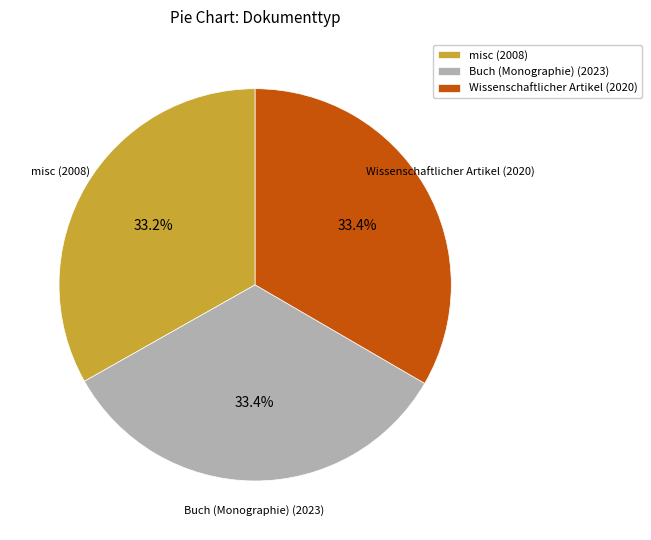

Approximately how many times larger is the value at misc (2008) compared to Wissenschaftlicher Artikel (2020)?

1.0